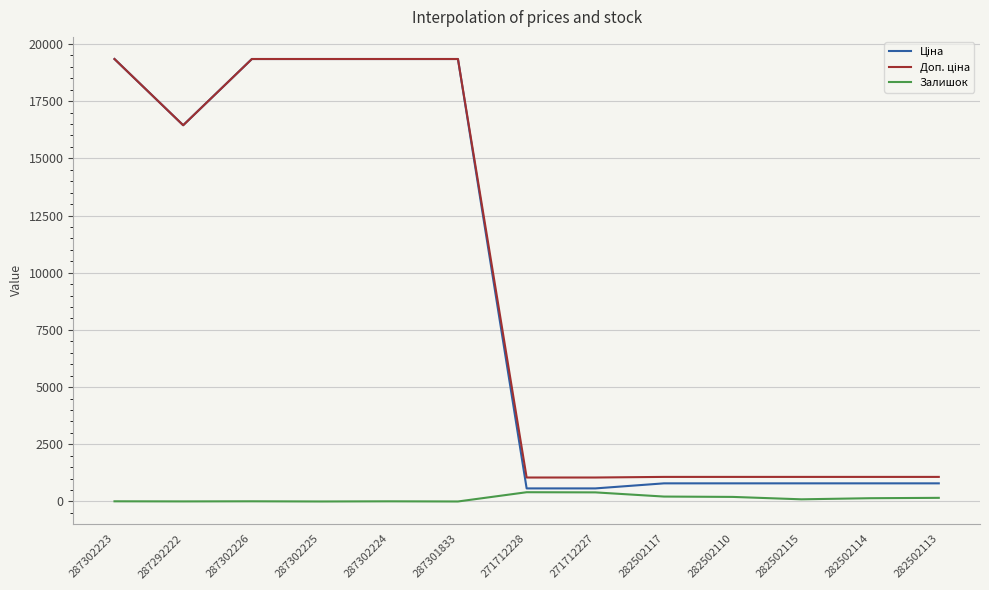

Rank the categories by Залишок value from lowest to highest.

287302225, 287301833, 287292222, 287302224, 287302223, 287302226, 282502115, 282502114, 282502113, 282502110, 282502117, 271712227, 271712228